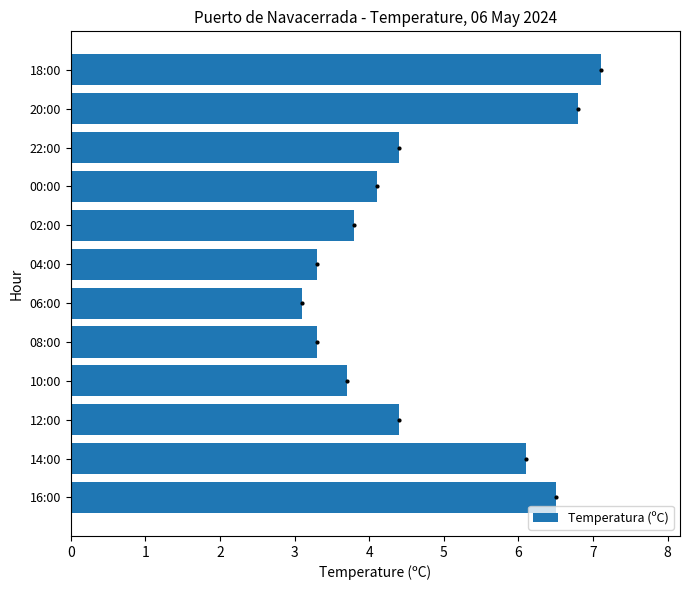

What is the average value?

4.7